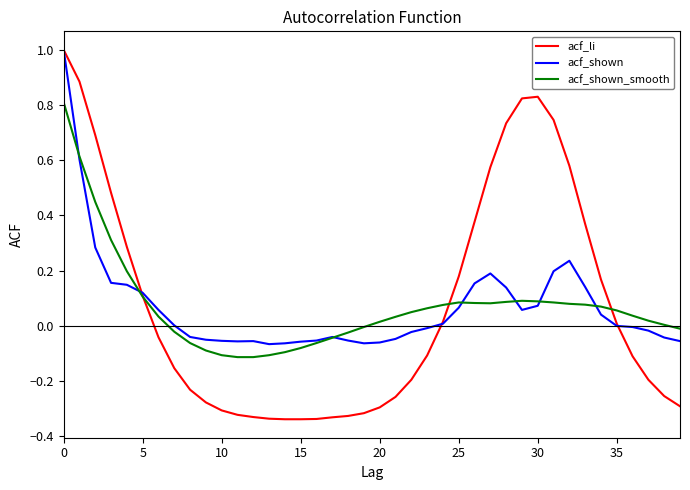

Which series has the widest spread of values?

acf_li